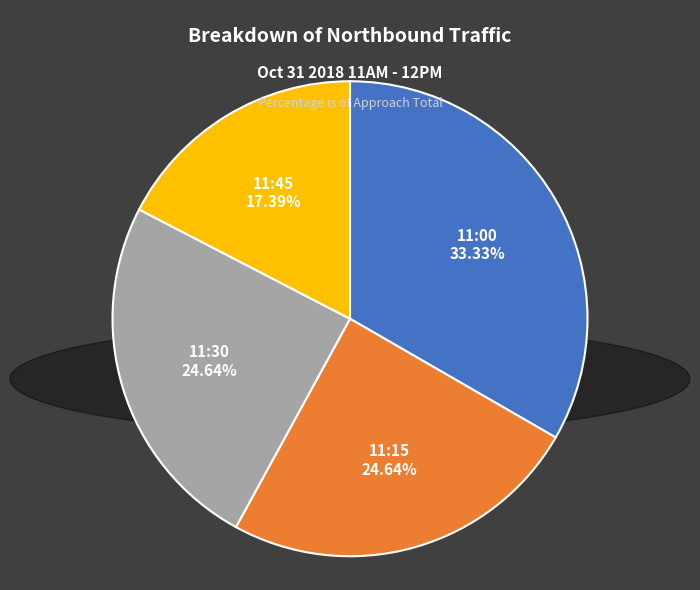

How many segments does this pie chart have?

4